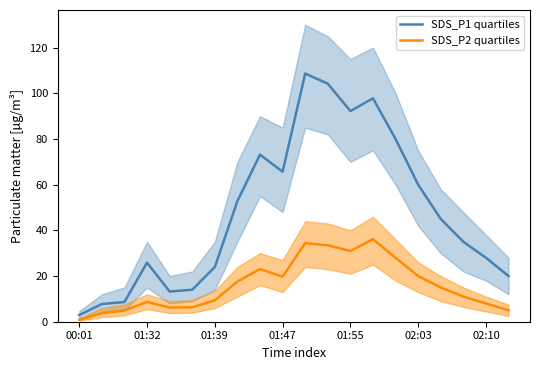

The SDS_P1 quartiles series shows 97.8 at 13. True or false?

True